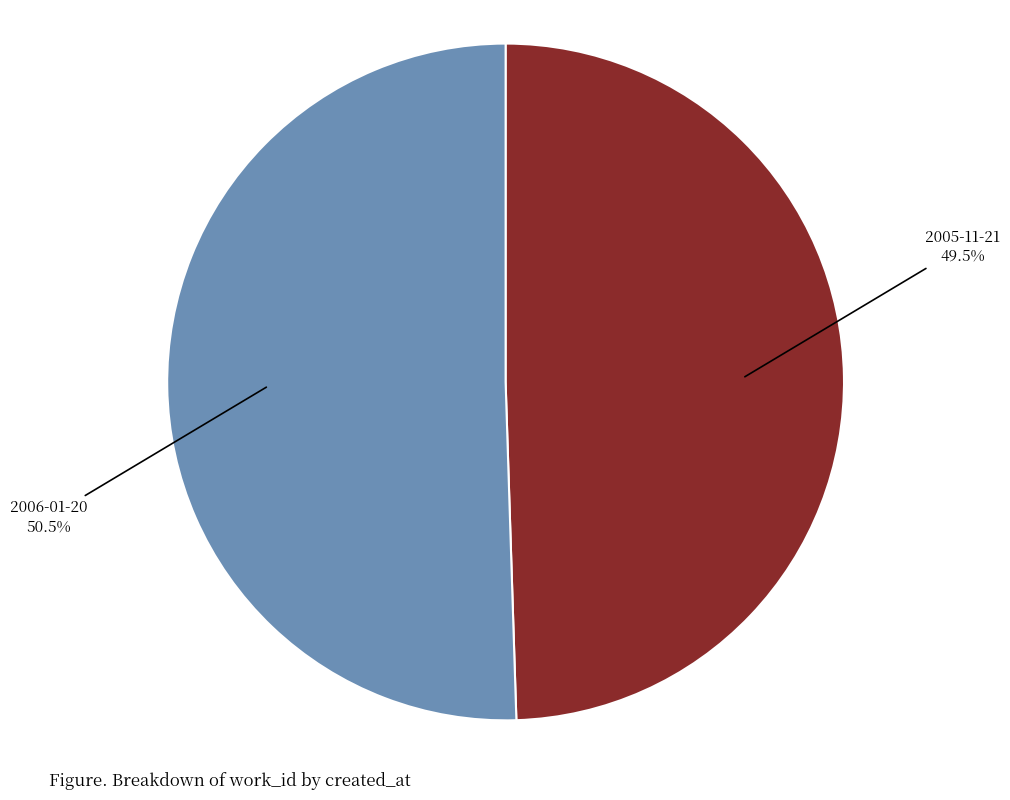

Do 2006-01-20 and 2005-11-21 together represent more than half of the pie?

Yes